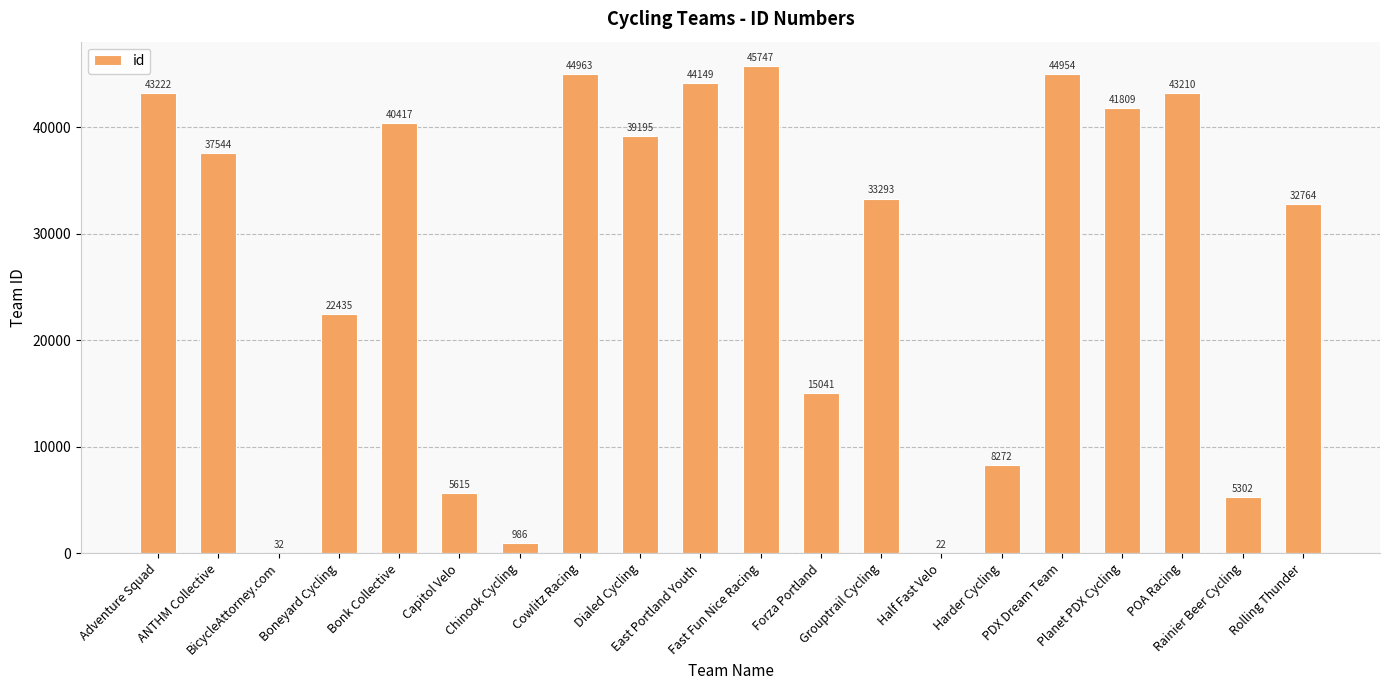

What is the sum of all values?

548972